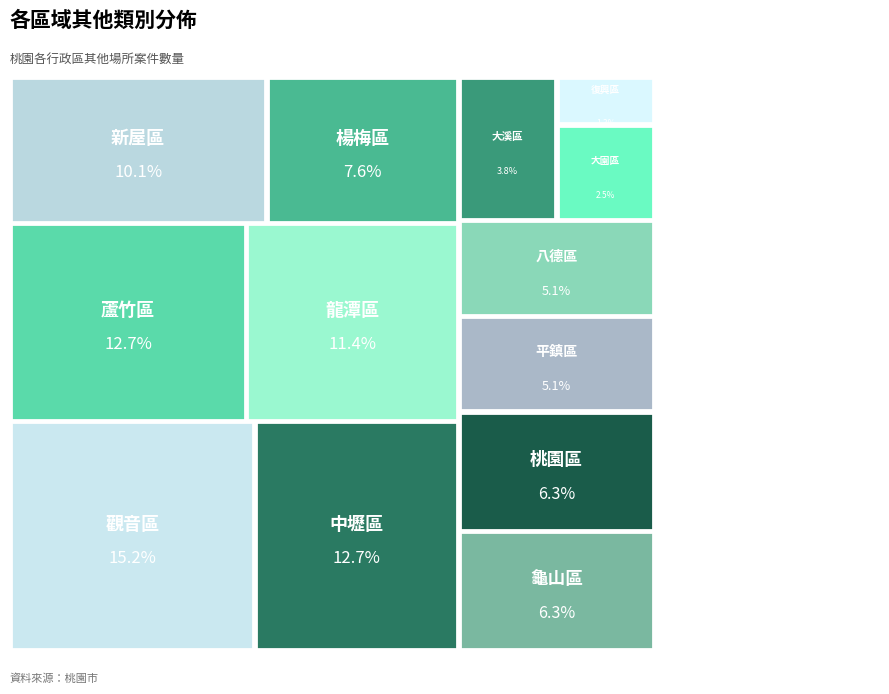

To the nearest percent, what portion does 大園區 represent?

3%